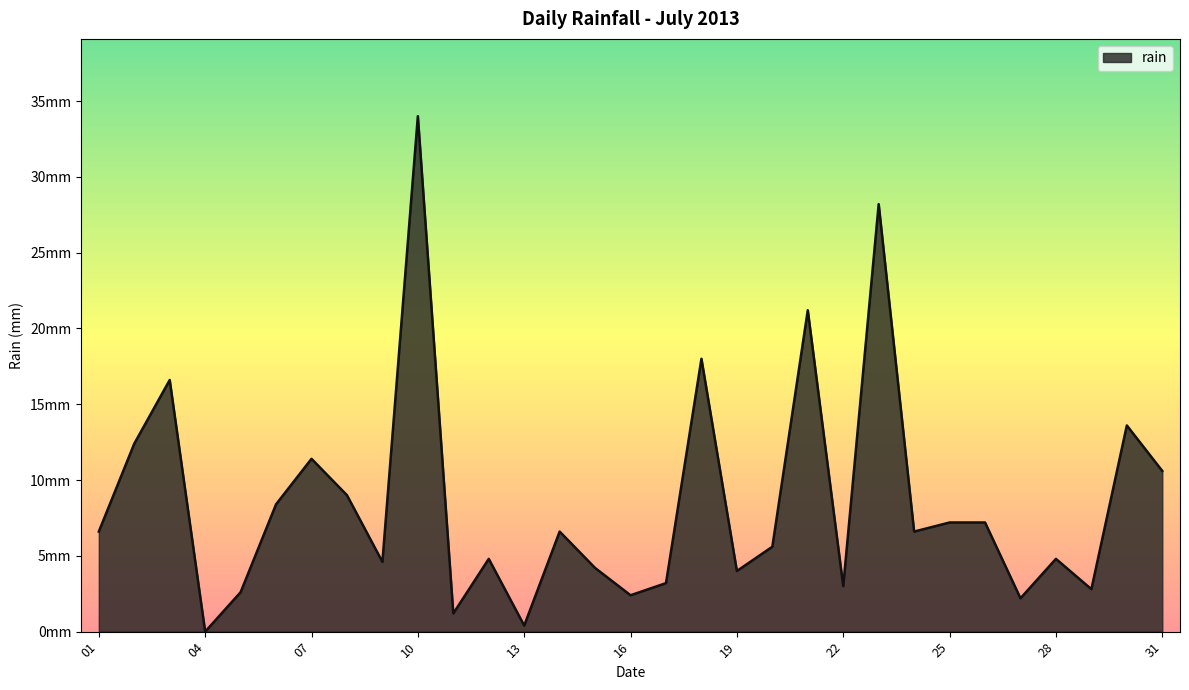

Reading left to right, what are all the values shown in this chart?

6.6	12.4	16.6	0.0	2.6	8.4	11.4	9.0	4.6	34.0	1.2	4.8	0.4	6.6	4.2	2.4	3.2	18.0	4.0	5.6	21.2	3.0	28.2	6.6	7.2	7.2	2.2	4.8	2.8	13.6	10.6